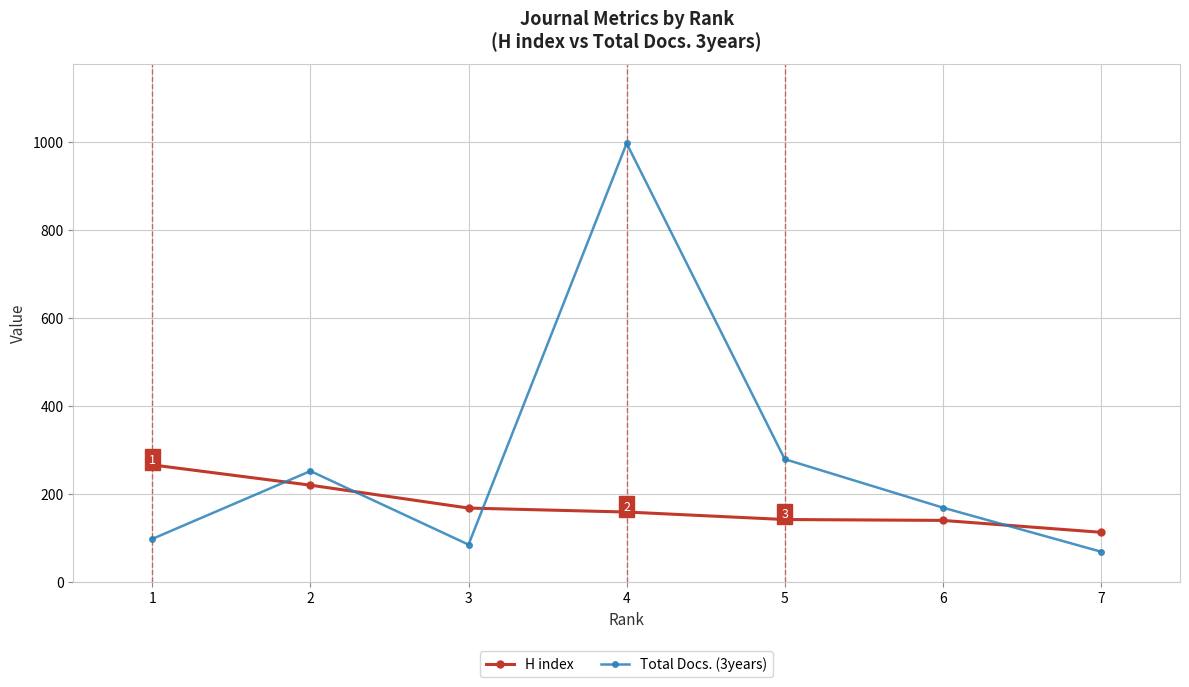

Which series ends up on top after the final intersection of H index and Total Docs. (3years)?

H index